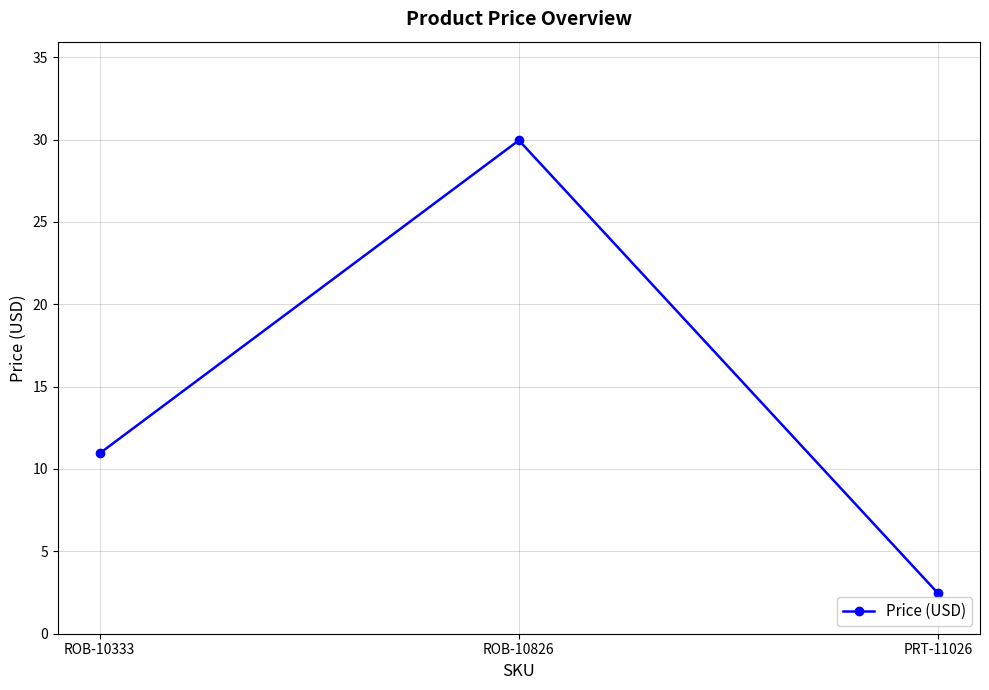

The value at ROB-10826 is 29.9. True or false?

True